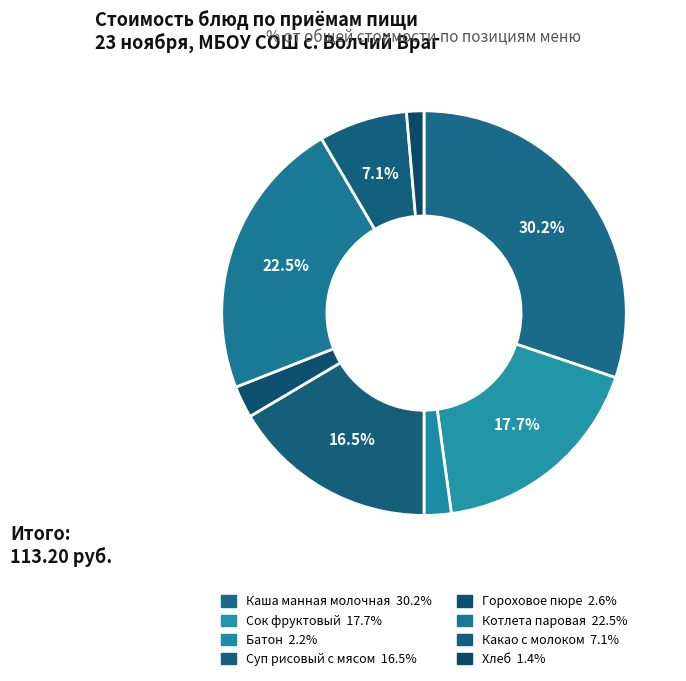

To the nearest percent, what is the difference between the Суп рисовый с мясом and Гороховое пюре slice percentages?

14%